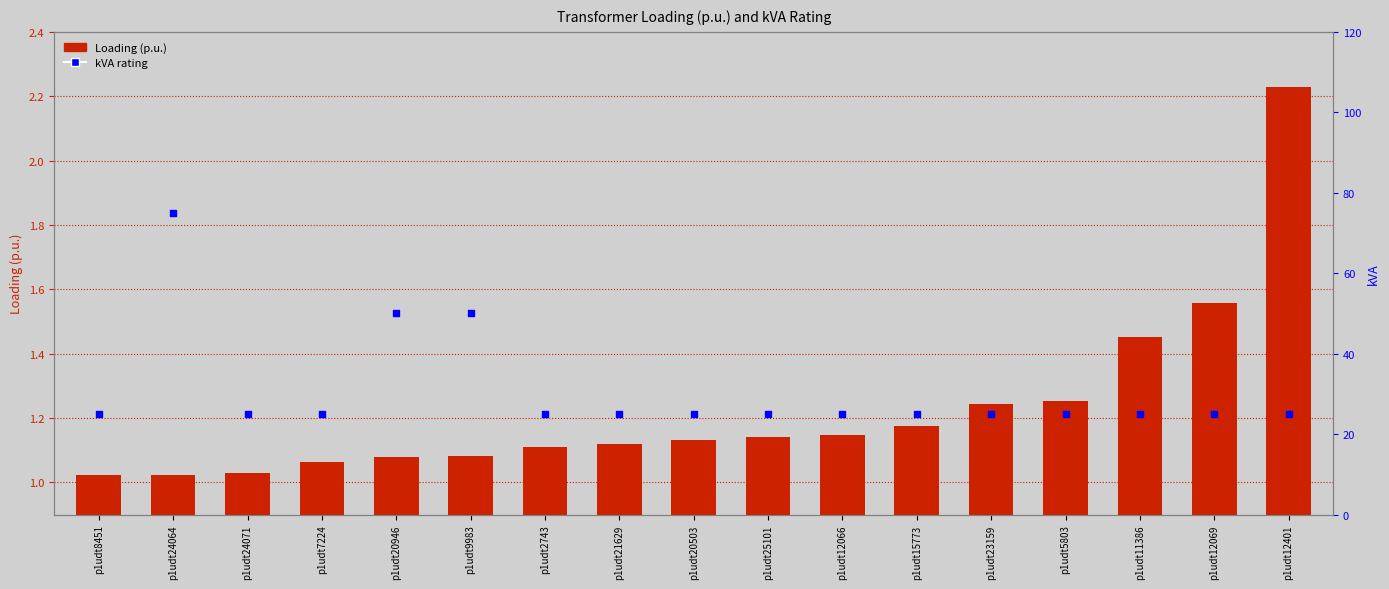

Which series has the largest total across all categories?

kVA